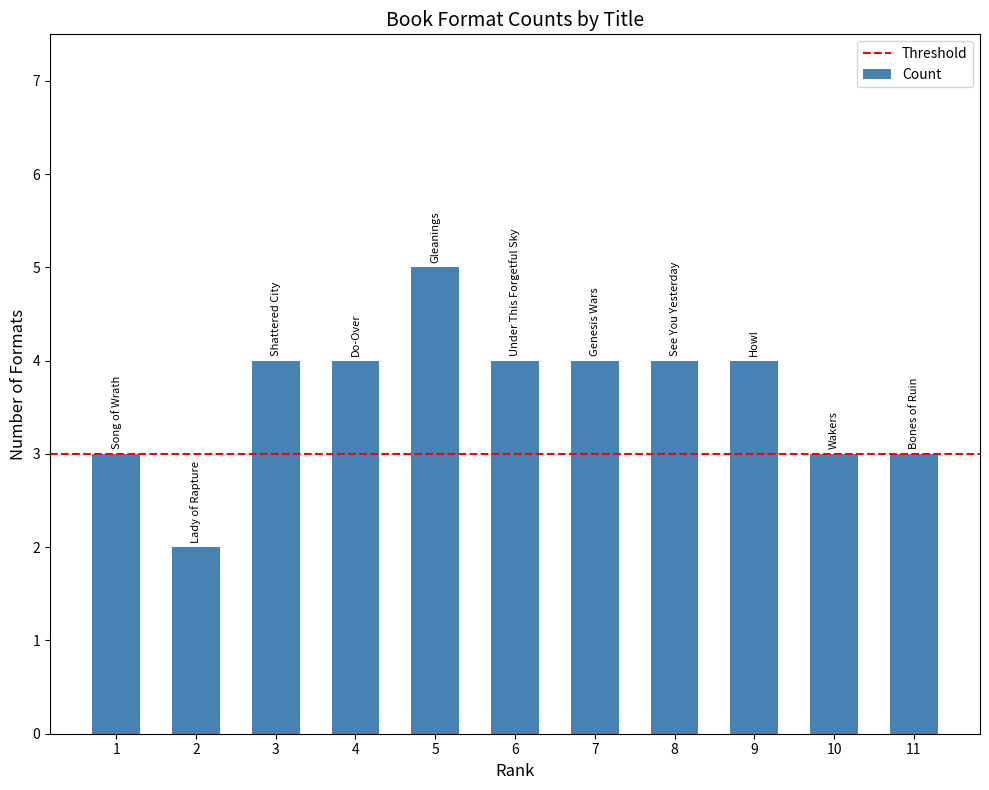

How many data points does each series have?

11